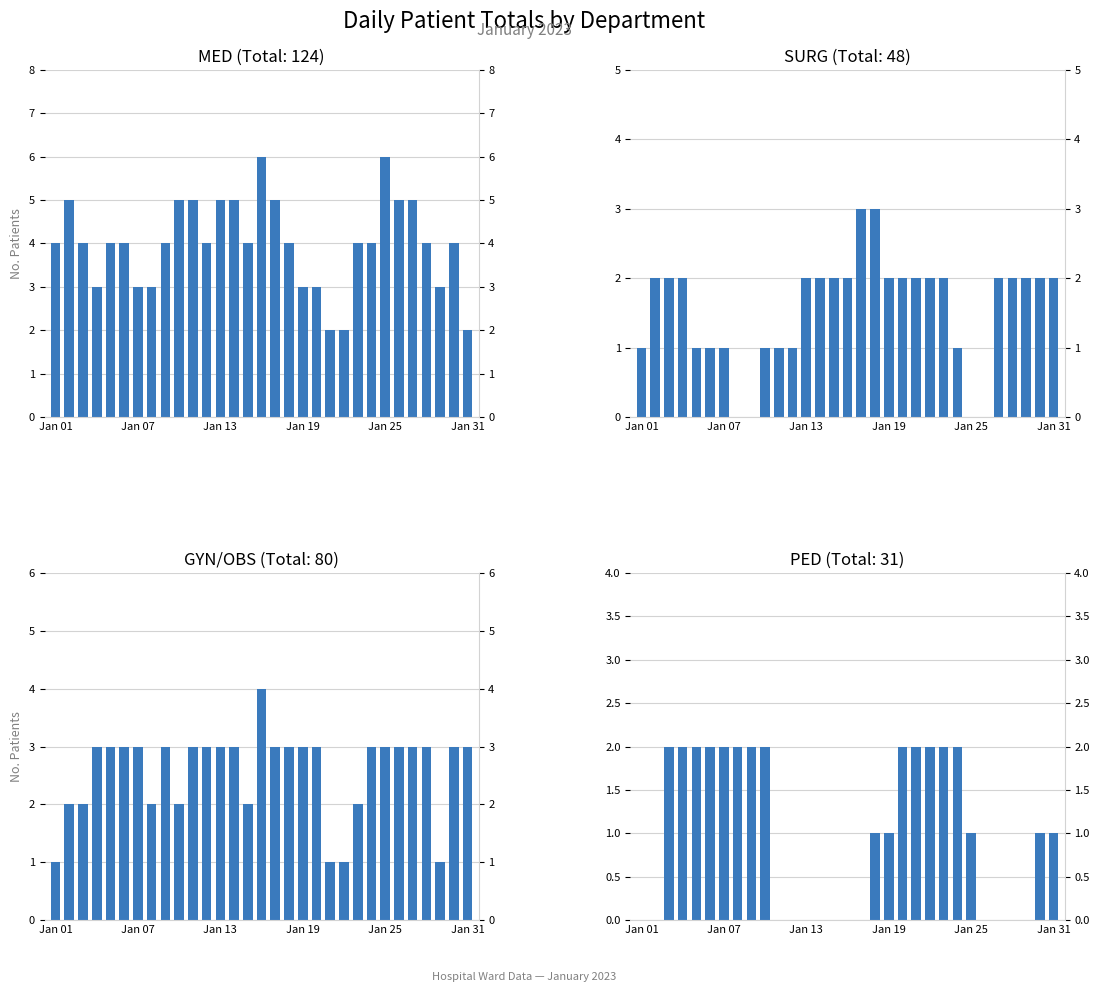

Which series changed the most between Jan 25 and 20?

MED